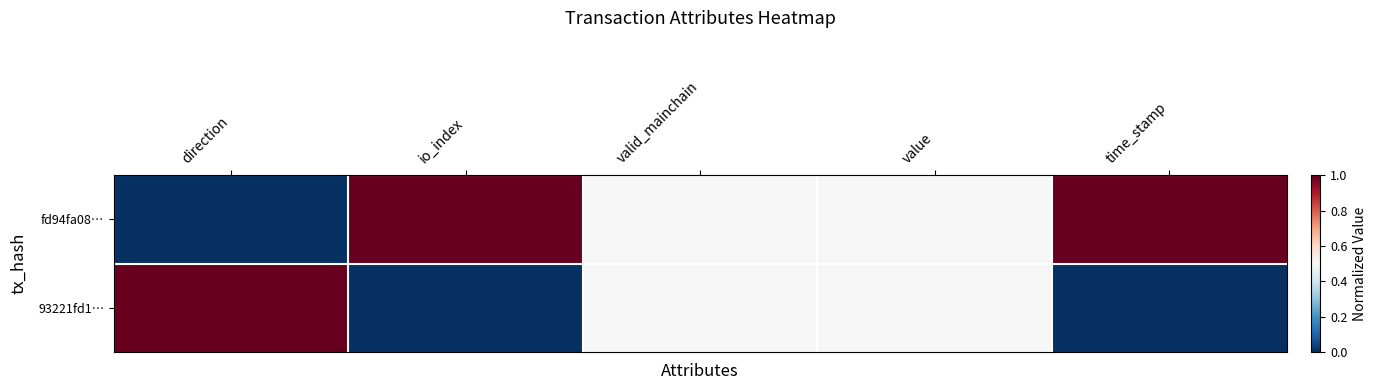

Rank the series at time_stamp from lowest to highest value.

93221fd1…, fd94fa08…